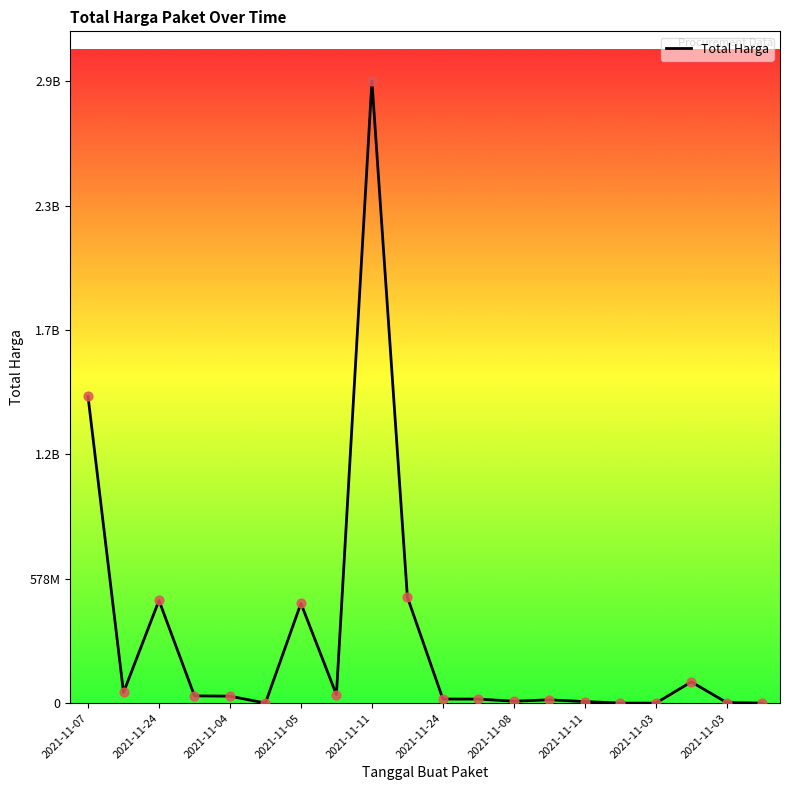

Does the chart have visible grid lines?

No